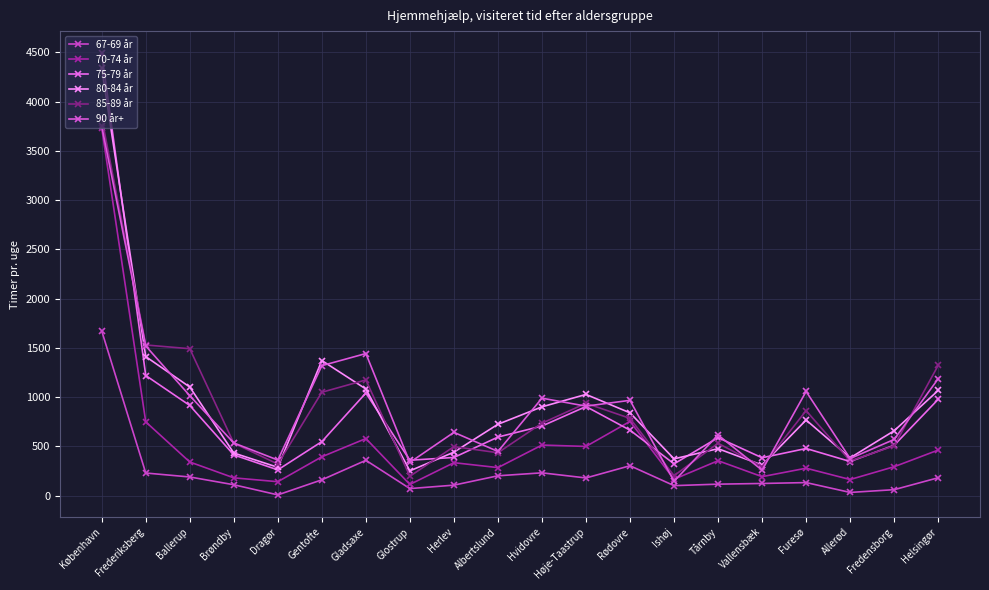

What is the difference between the maximum and minimum values in the 85-89 år series?

3638